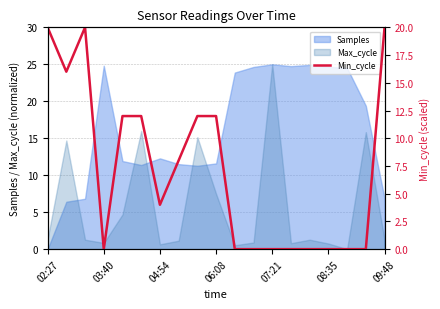

The Samples series shows 24.8 at 03:40. True or false?

True